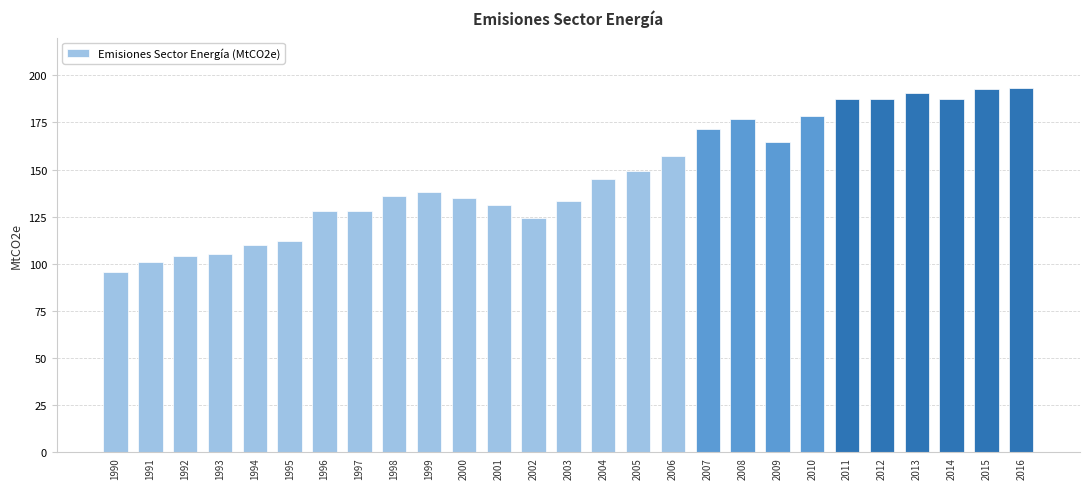

How many values exceed 138?

14